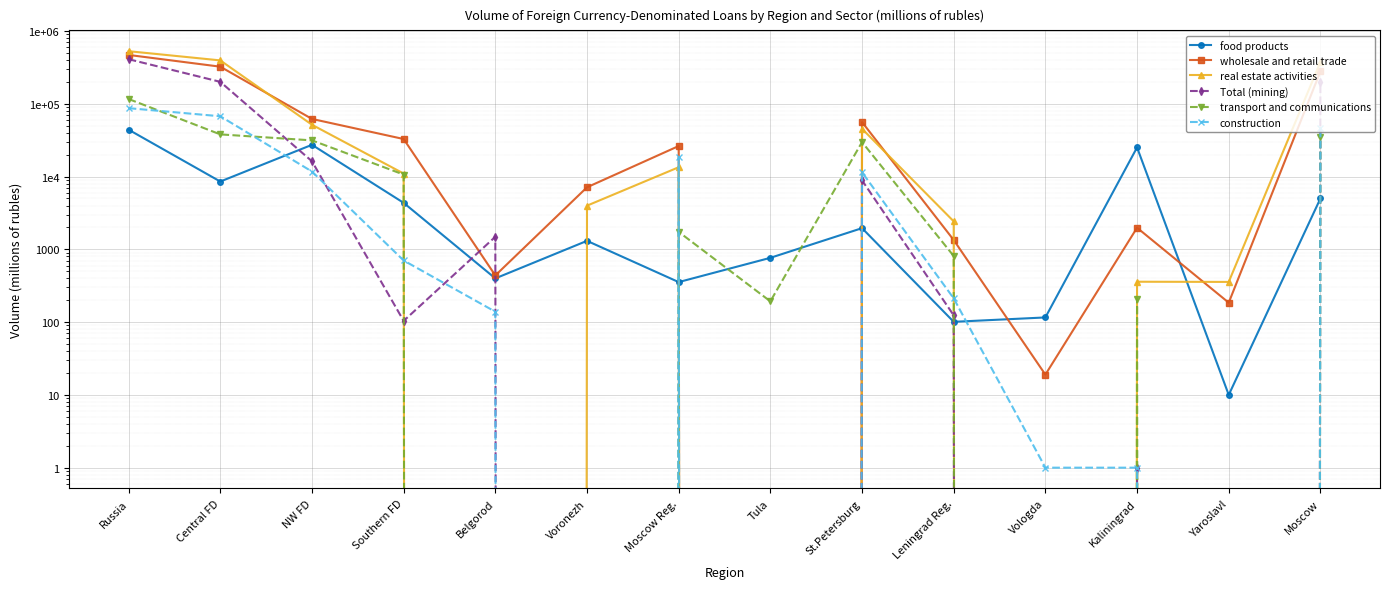

Is it true that wholesale and retail trade equals 32826 at Southern FD?

True